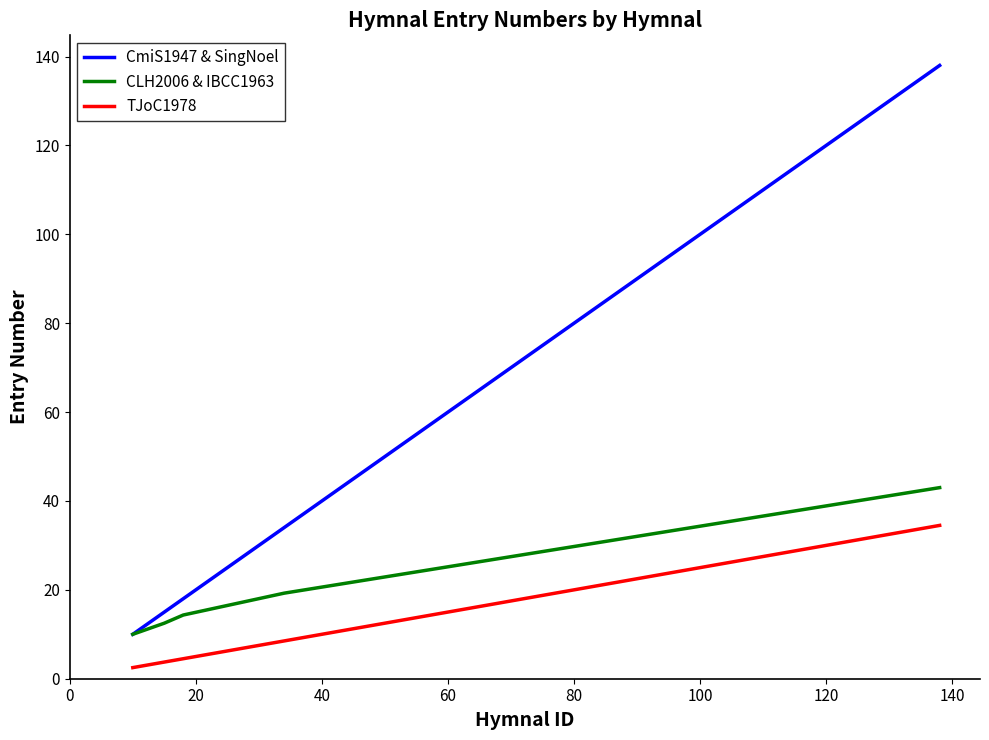

At how many categories does at least one series exceed 31?

2